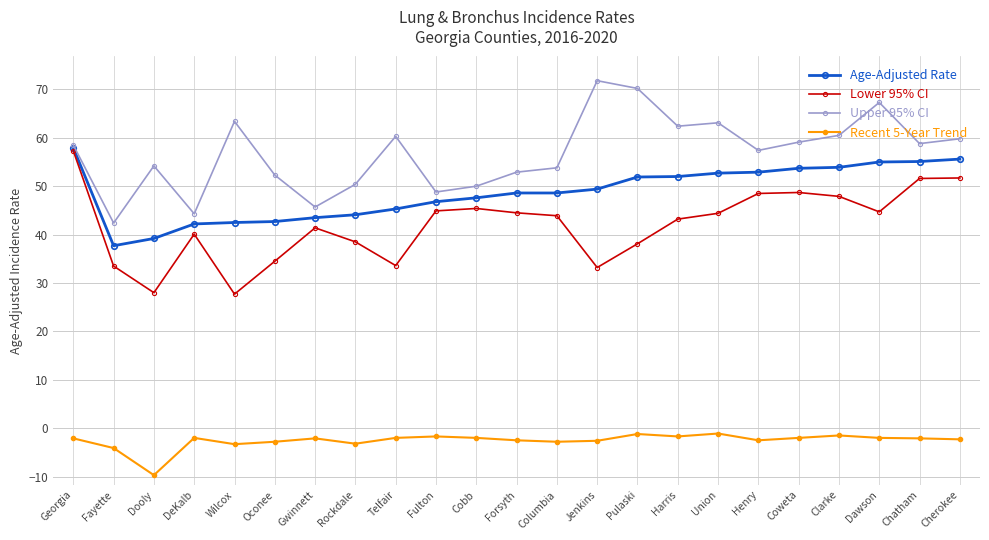

What is the approximate value of Upper 95% CI at DeKalb?

44.3